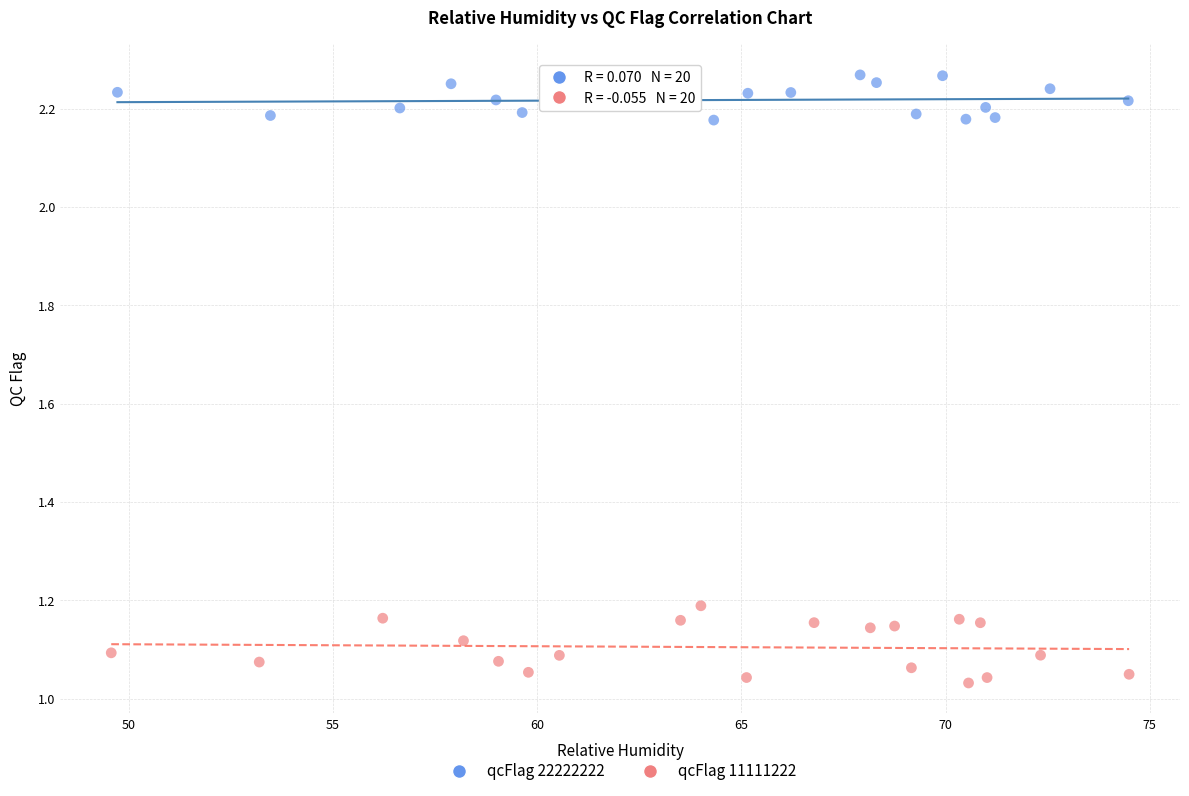

Which series has the largest Y range (max minus min)?

qcFlag 11111222